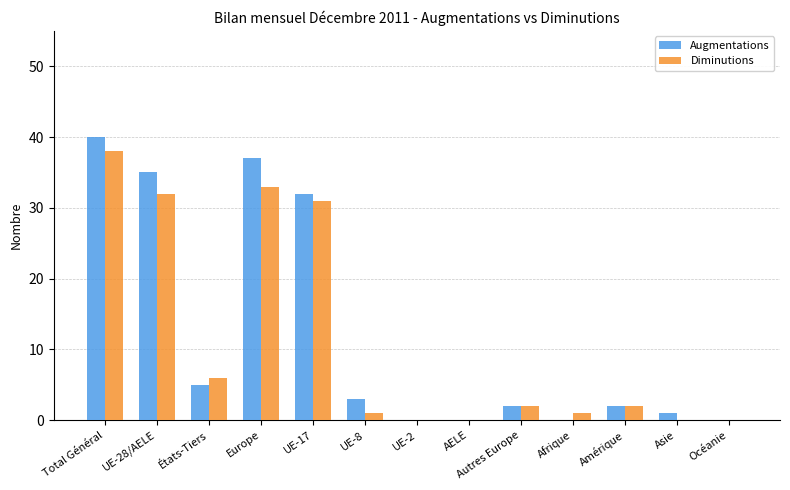

At which label does Diminutions reach its peak?

Total Général